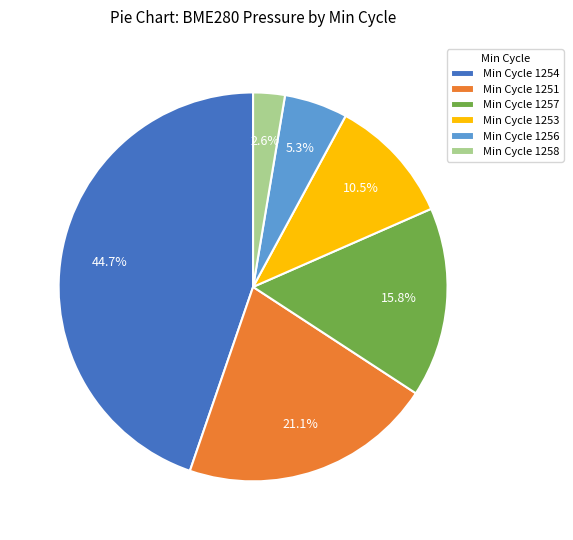

Which has a higher value, Min Cycle 1254 or Min Cycle 1258?

Min Cycle 1254